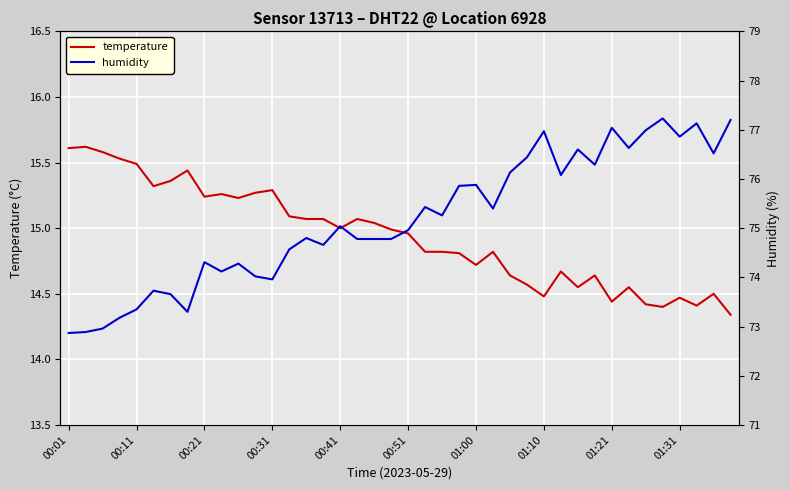

True or false: humidity and temperature cross at least once.

False